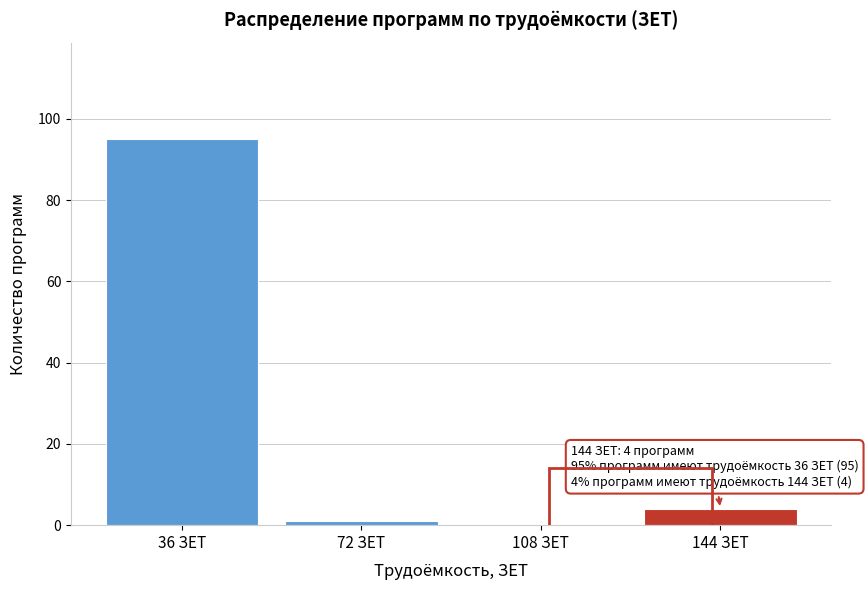

Over which range of the x-axis is the bar tallest?

18 to 54